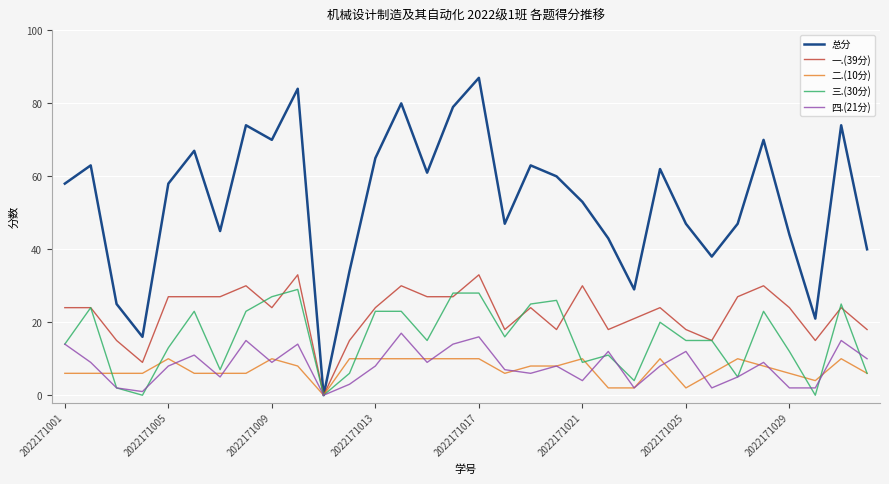

Which series has the largest range (max minus min)?

总分